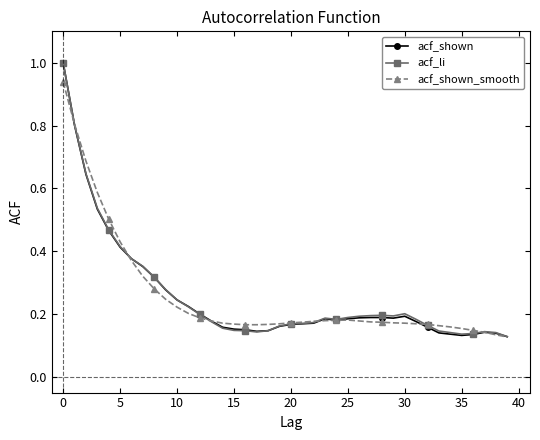

True or false: acf_li has more than 1 interior local peaks.

True